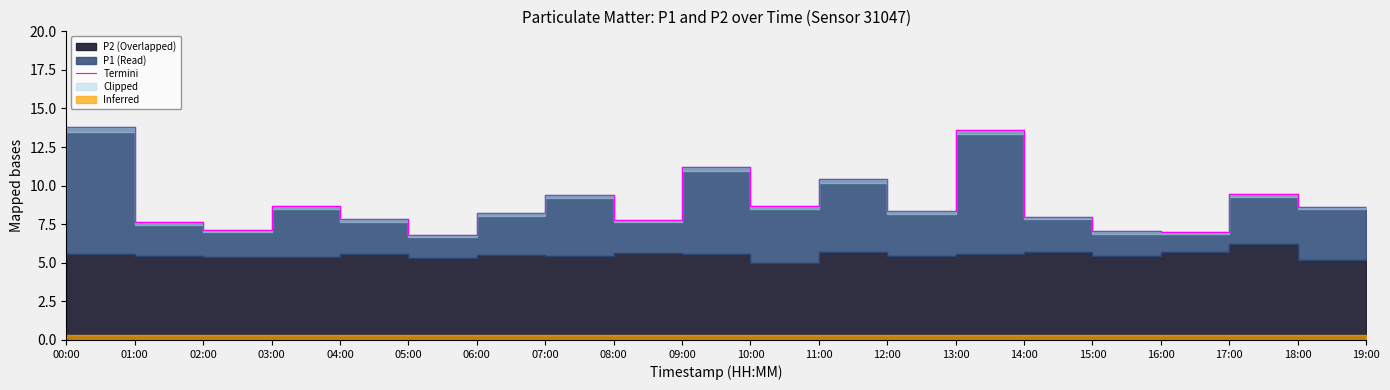

Between 02:00 and 00:00, which is larger?

00:00